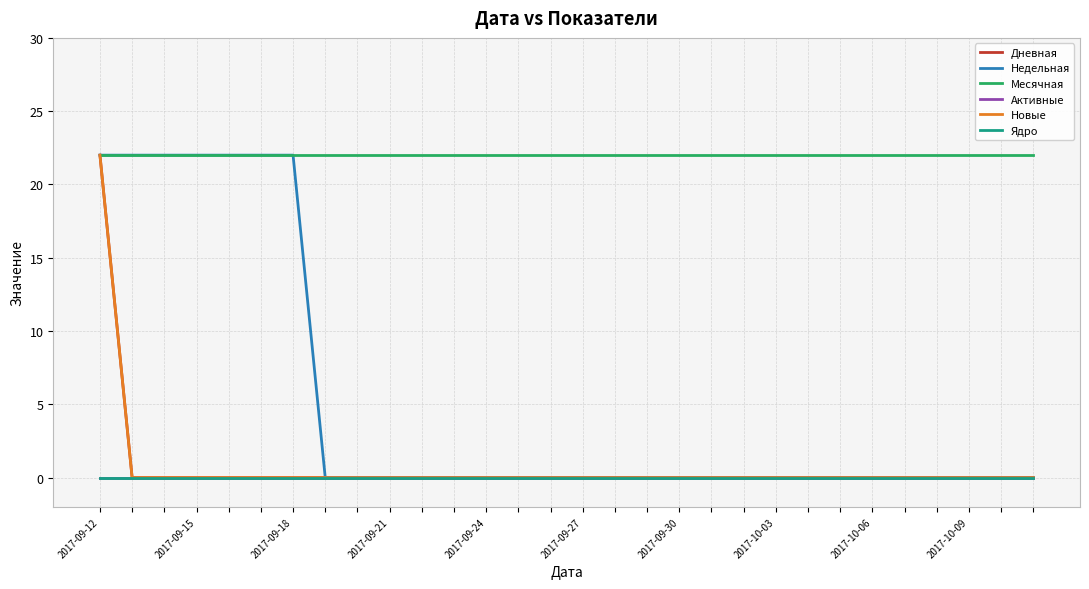

Which category has the highest value in the Ядро series?

2017-09-12